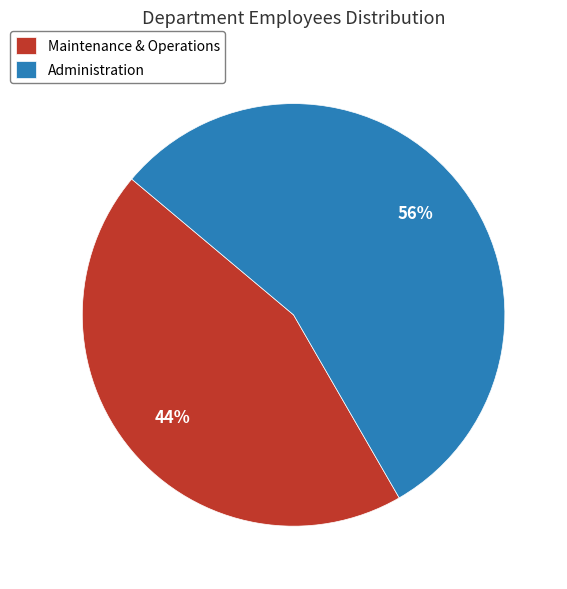

Which category accounts for the majority?

Administration